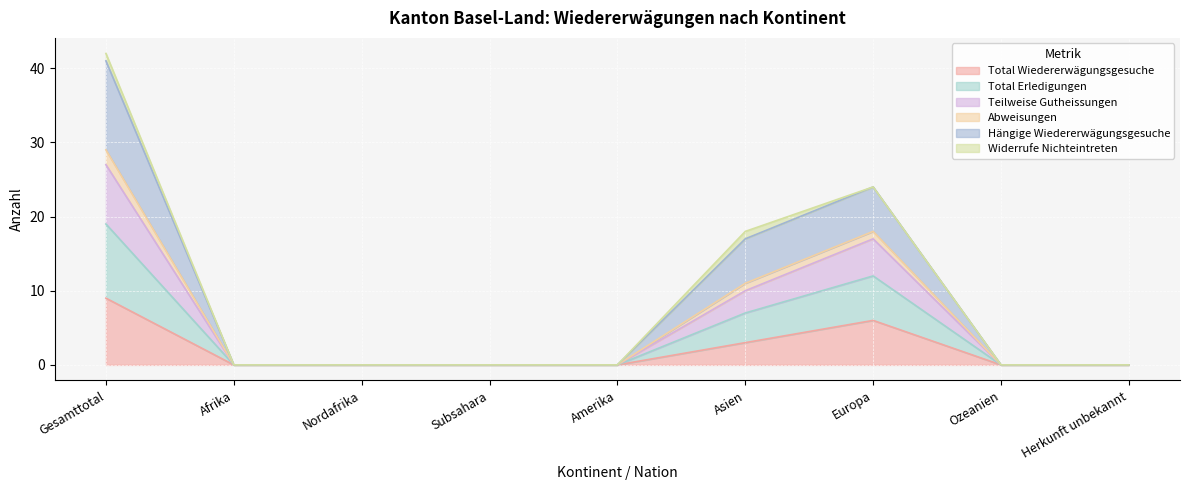

True or false: Total Erledigungen has a value of 0 at Ozeanien.

True